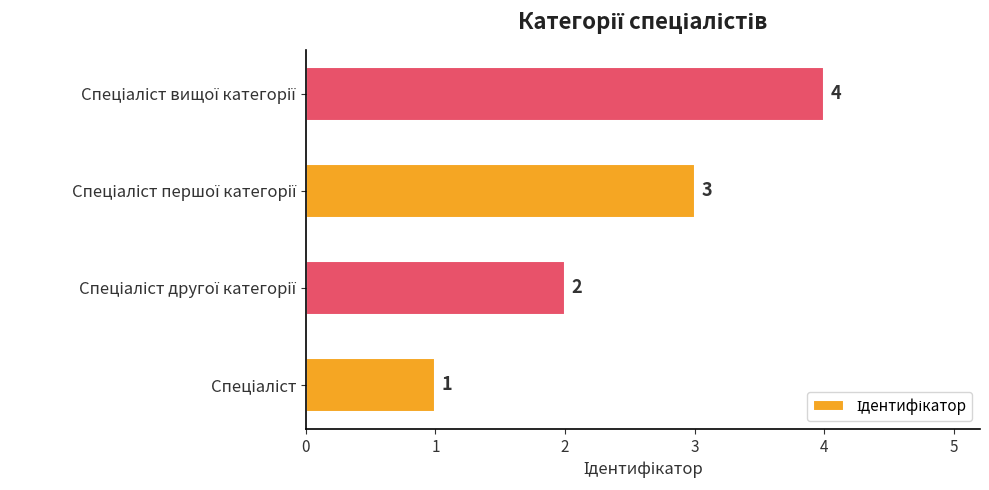

Are the bars horizontal?

Yes